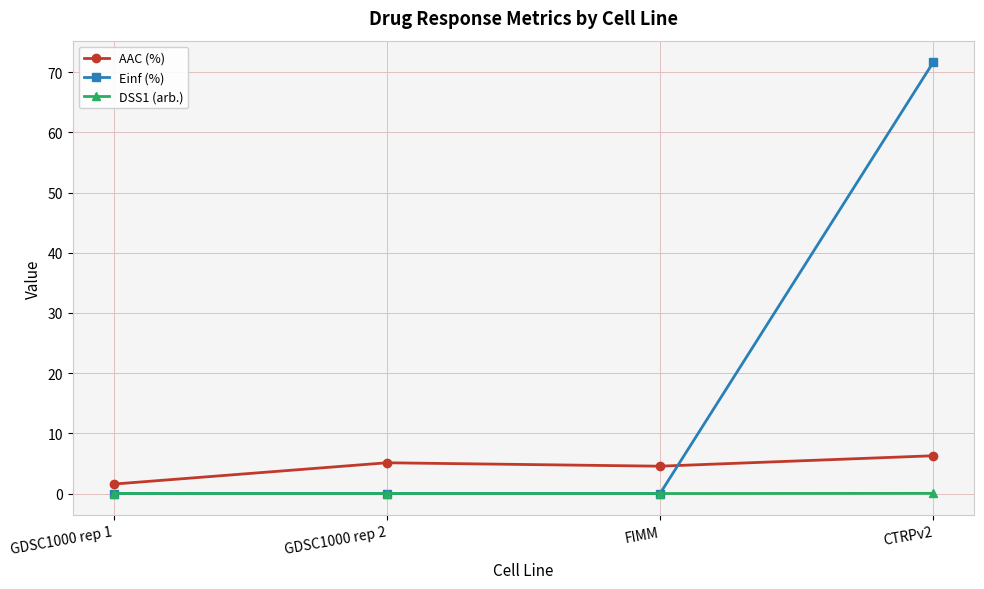

Count the number of categories in the chart.

4